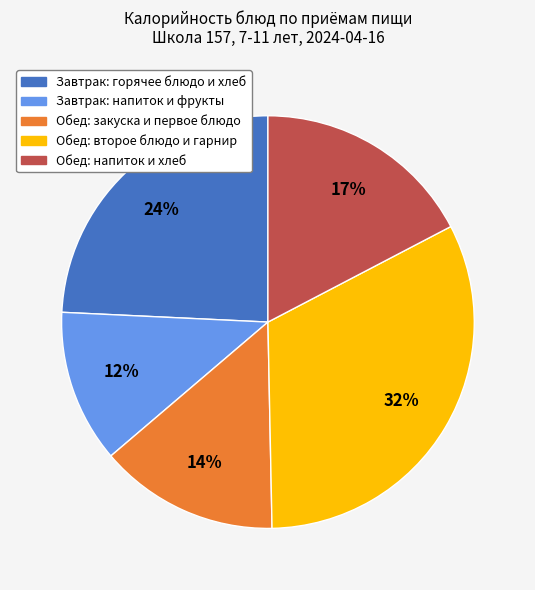

Does any single category account for the majority?

No